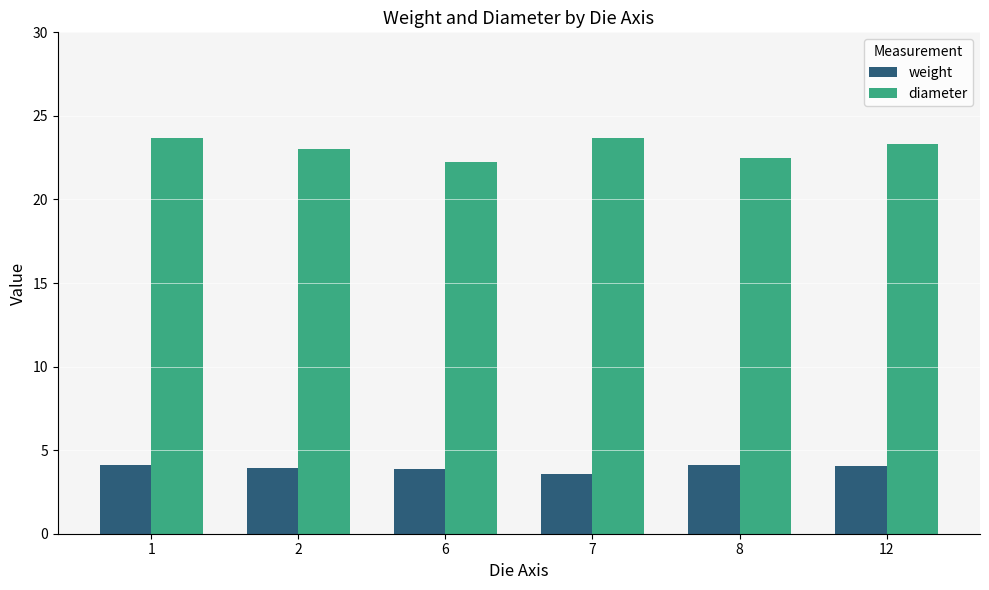

What is the maximum value for weight?

4.1